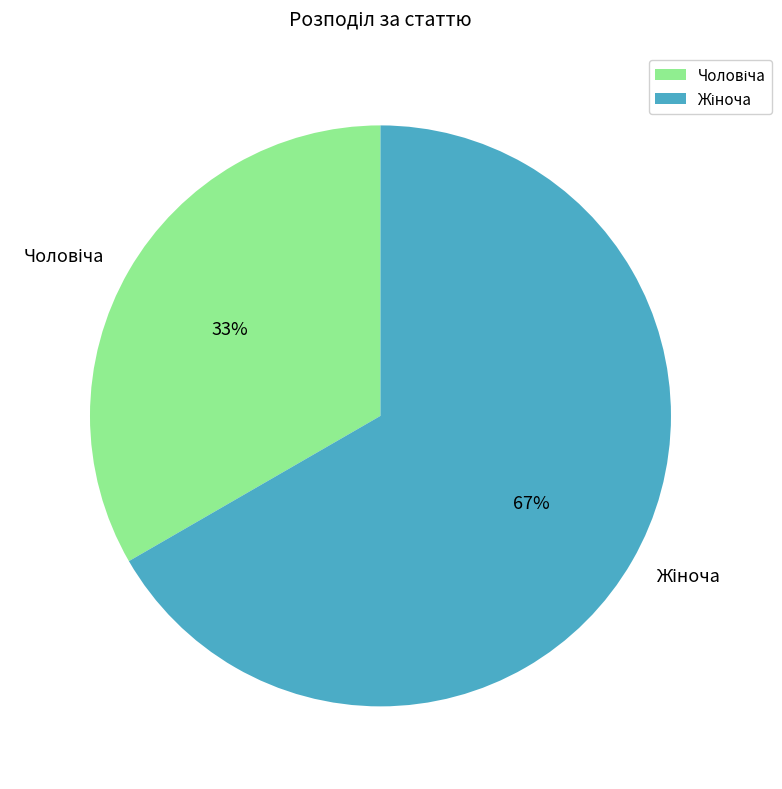

To the nearest percent, what is the average slice percentage?

50%